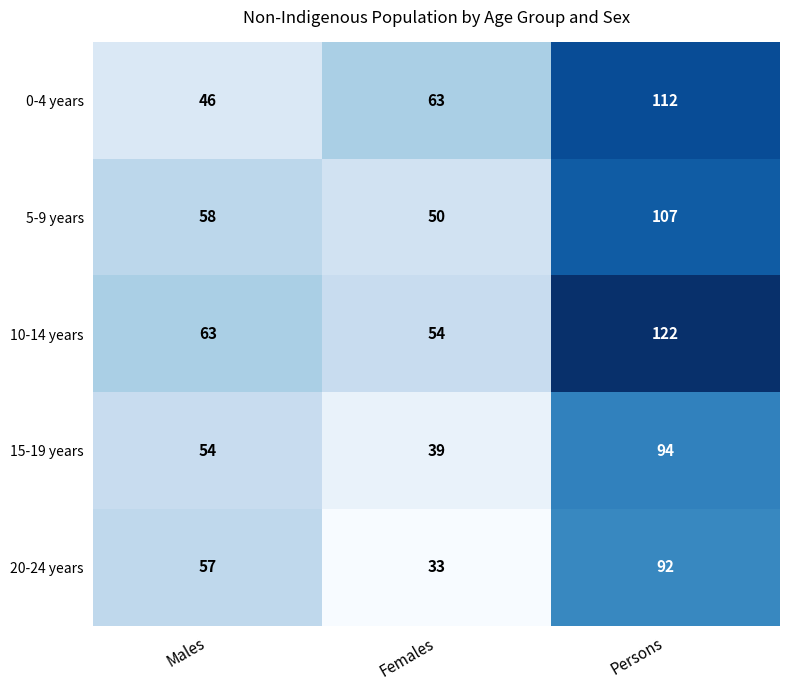

What is the smallest value displayed?

33